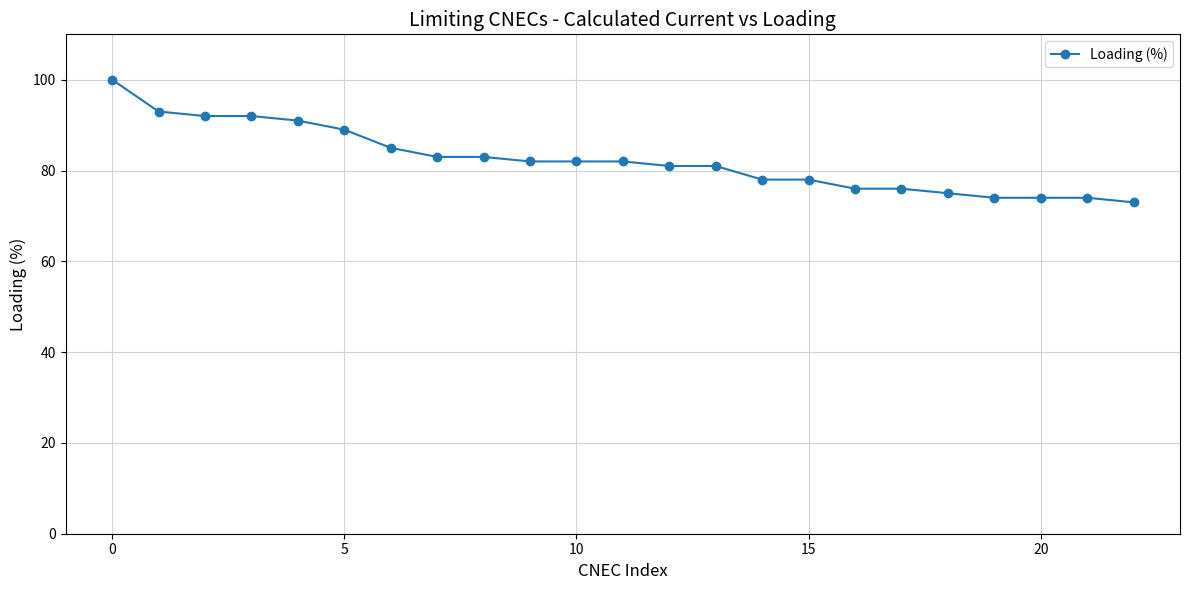

What is the maximum value shown in the chart?

100